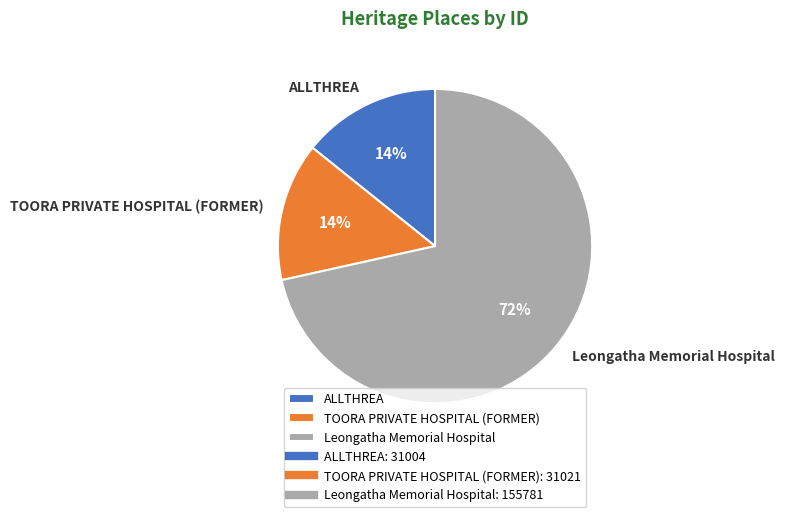

Is it true that TOORA PRIVATE HOSPITAL (FORMER) is 5% of the pie?

False